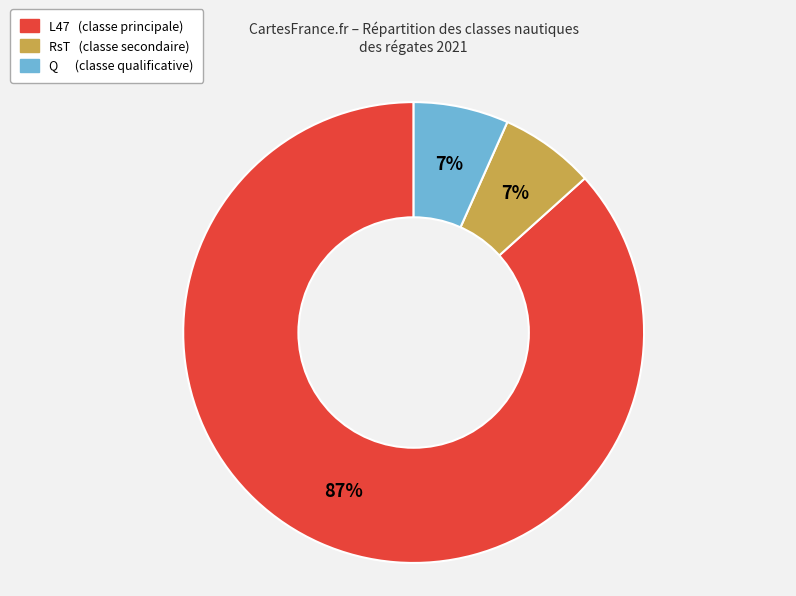

To the nearest percent, what is the average slice percentage?

33%